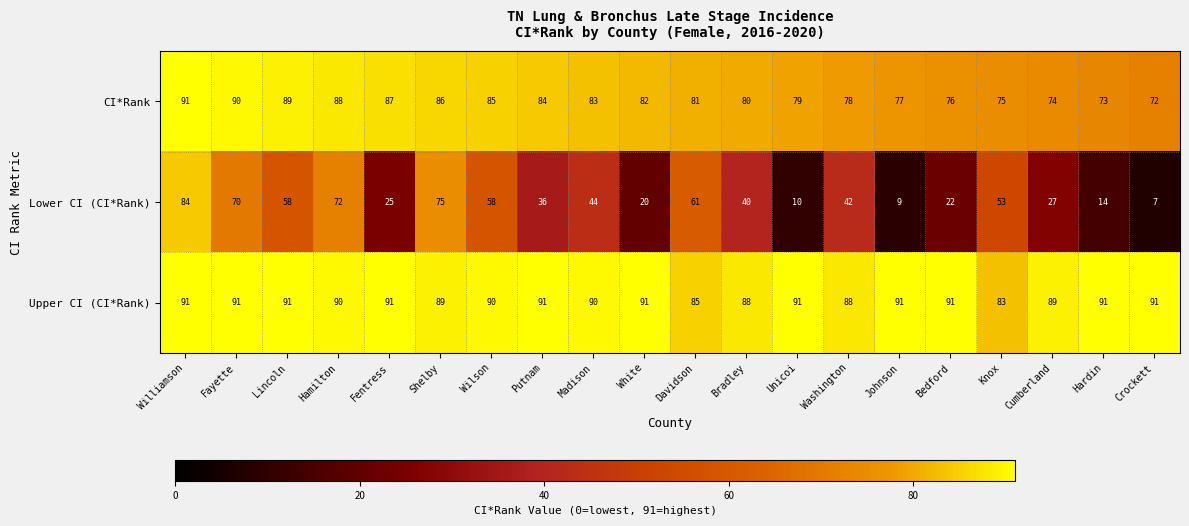

What is the greatest value displayed?

91